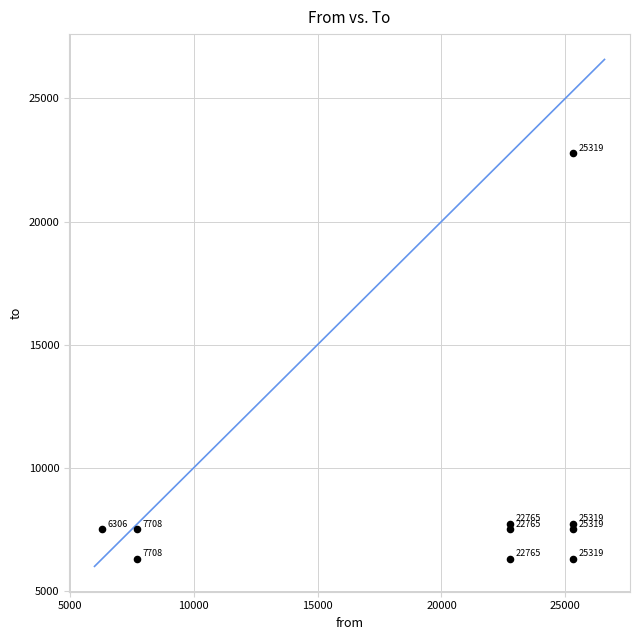

What Y value in the scatter plot is closest to 14535?

7708